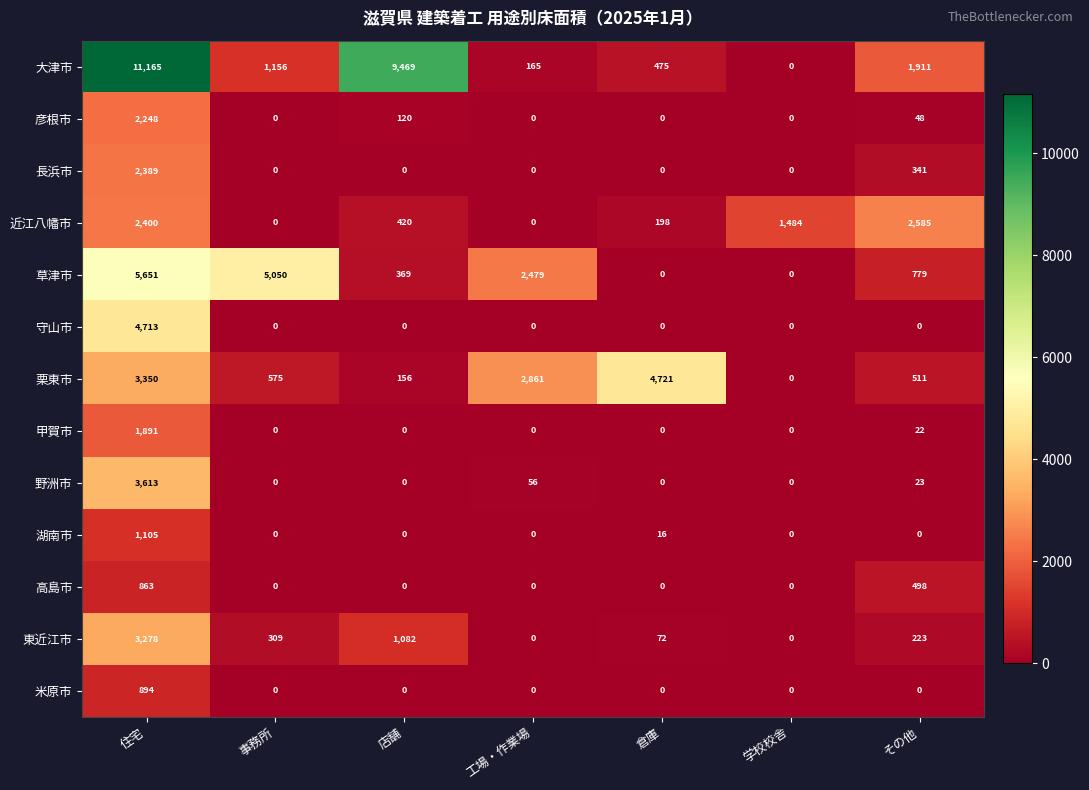

What is the total value across all series at 学校校舎?

1484